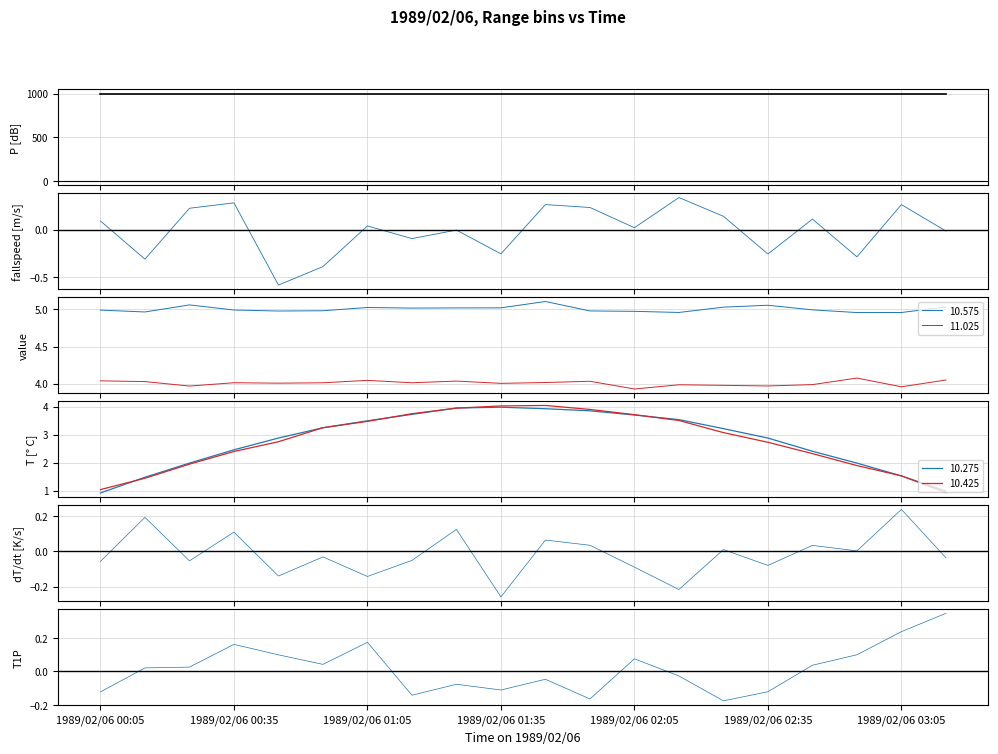

Does the chart have visible grid lines?

Yes